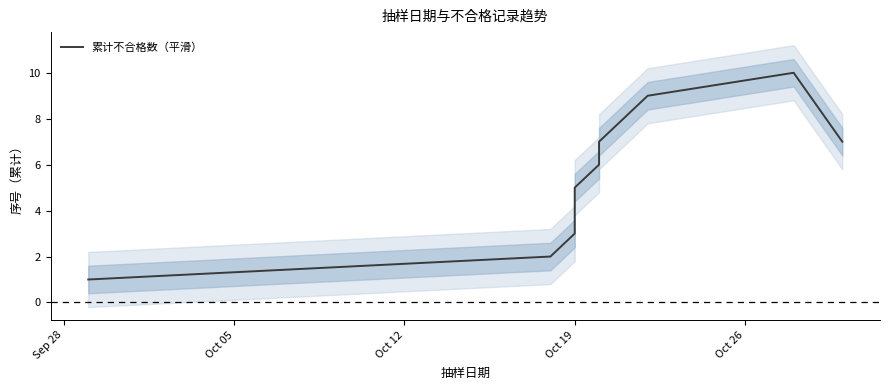

How many values are between 3 and 8?

7